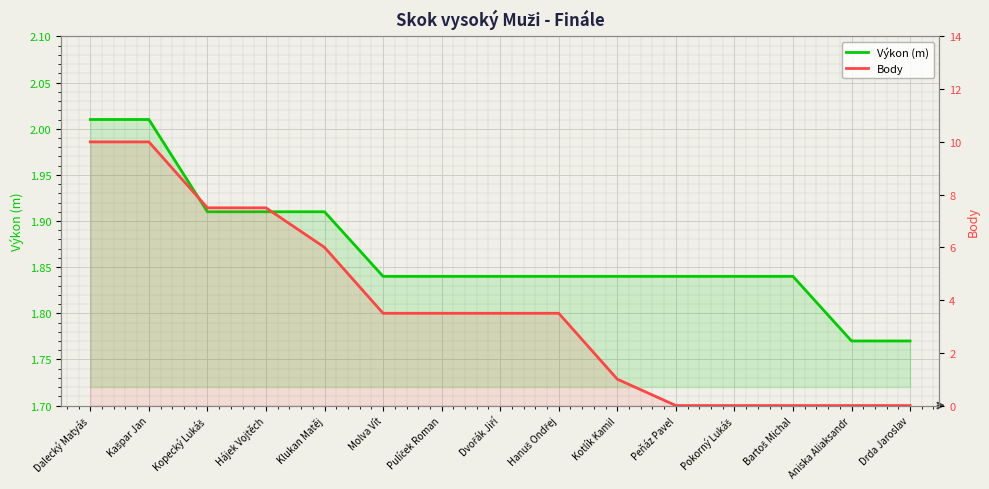

True or false: Výkon (m) has a value of 0.8 at Aniska Aliaksandr.

False